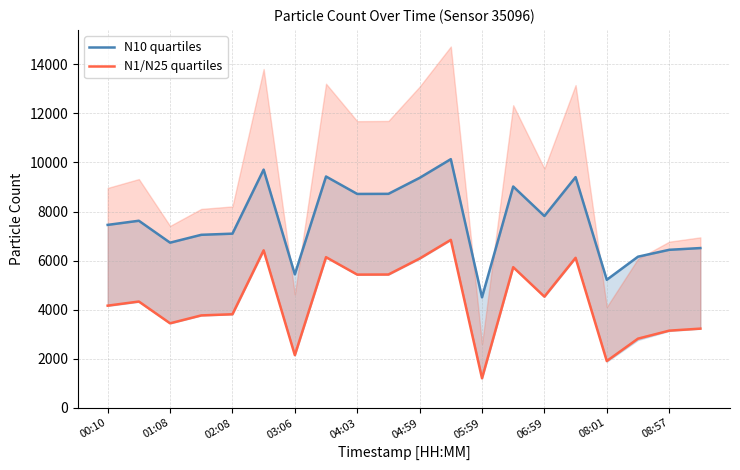

List the series in order of their overall mean, highest first.

N10 quartiles, N1/N25 quartiles